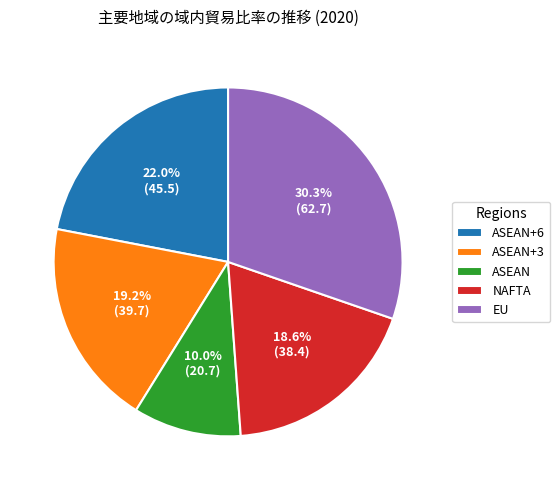

Count the number of slices in the pie.

5